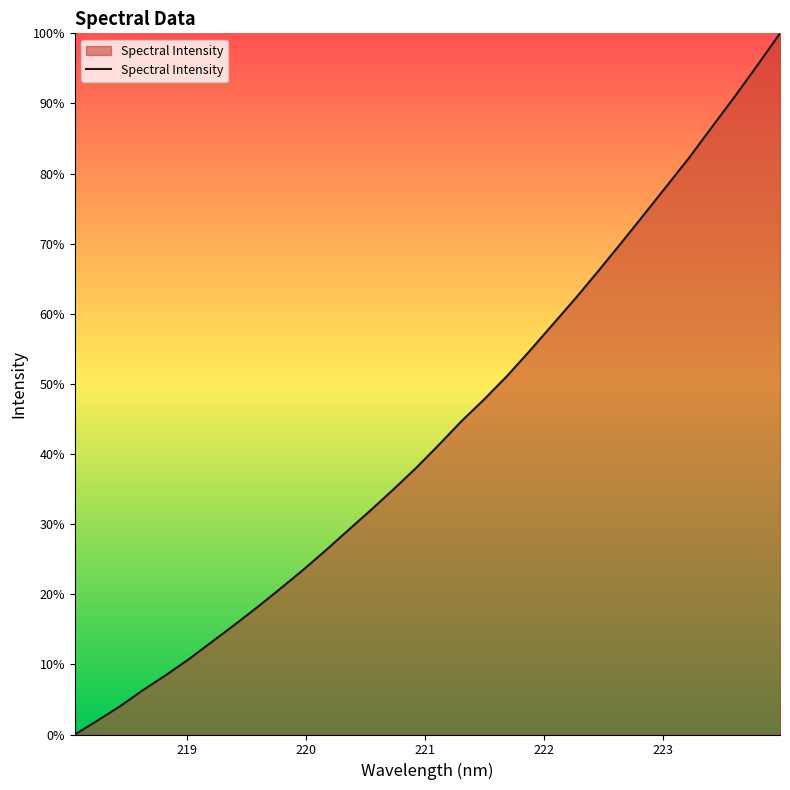

What is the maximum value shown in the chart?

100.0